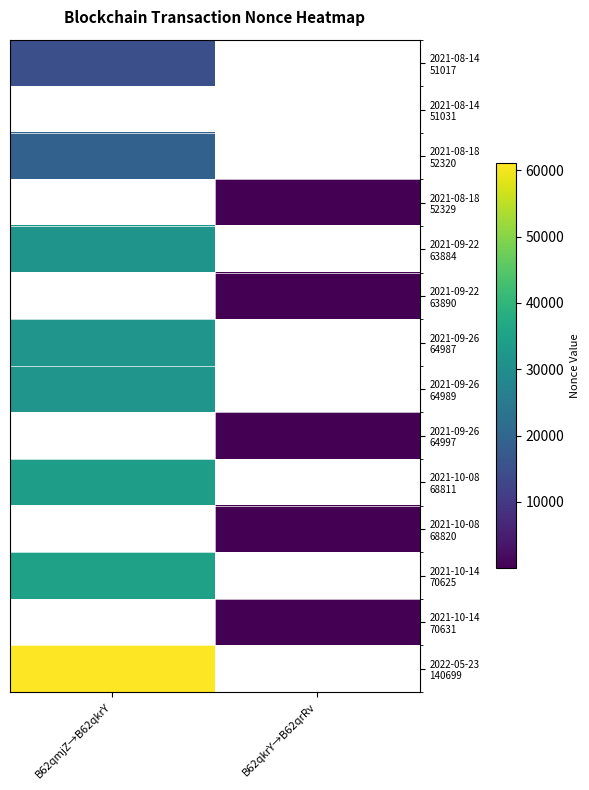

The 2021-09-26 64989 series shows 31930.0 at B62qmjZ→B62qkrY. True or false?

True